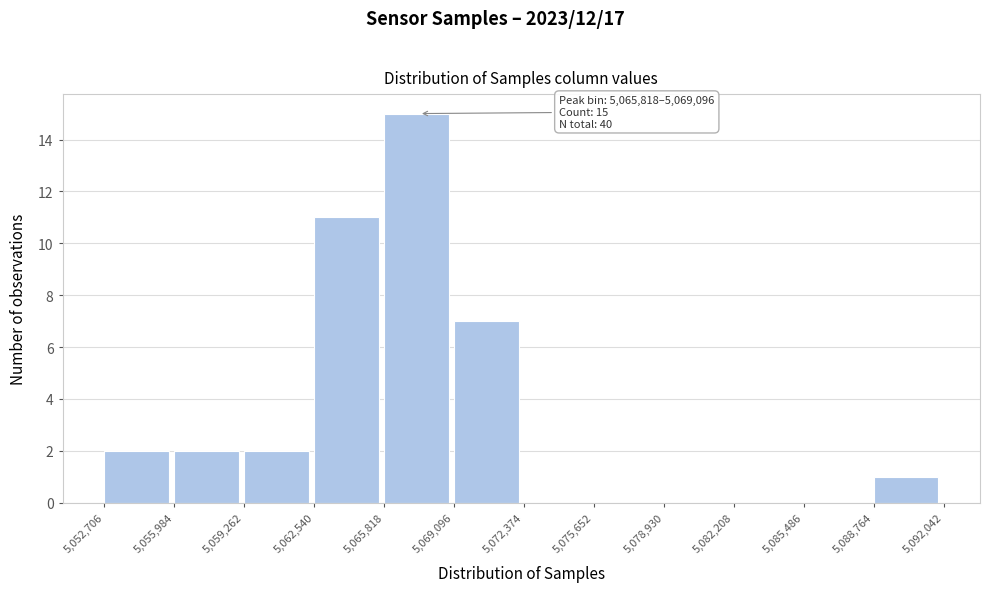

Over which range of the x-axis is the bar tallest?

5,065,818 to 5,069,096